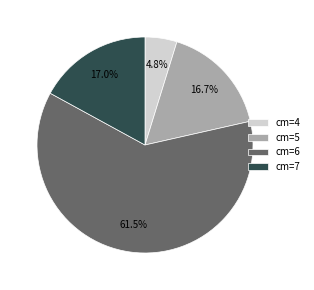

What is the smallest slice in the pie chart?

cm=4